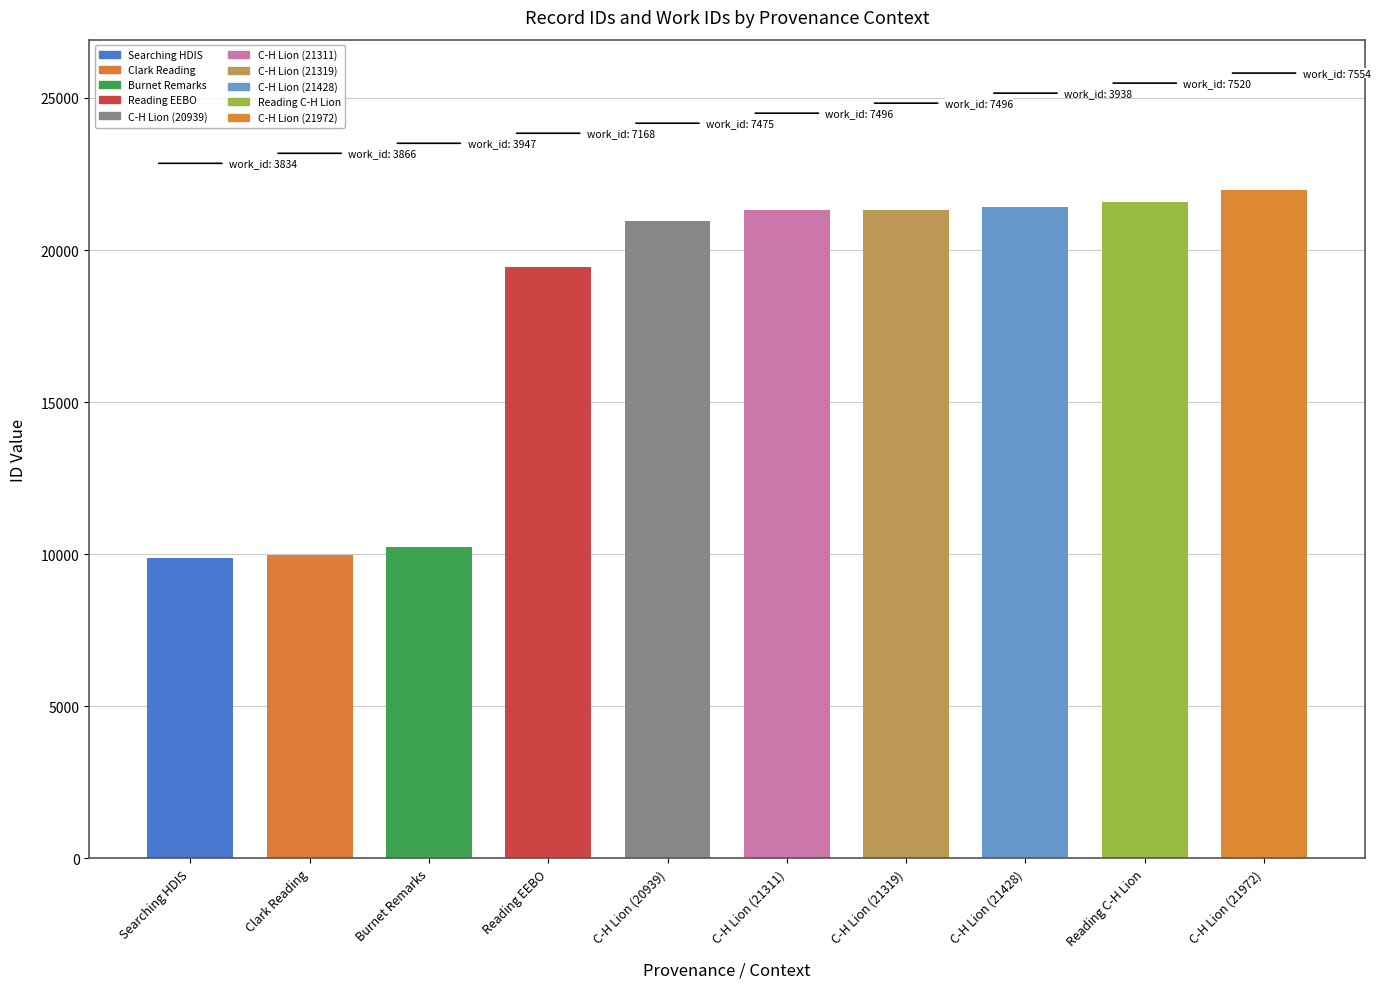

What is the greatest value displayed?

21972